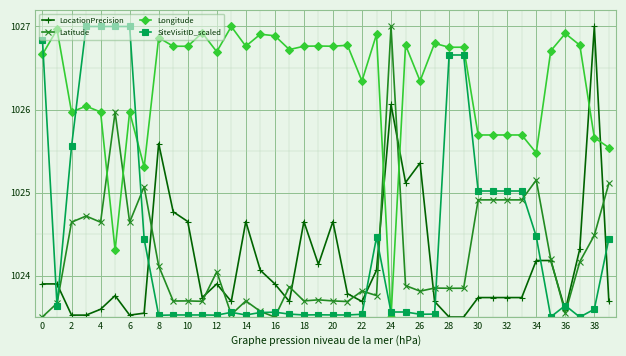

Which series has the largest total across all categories?

Longitude